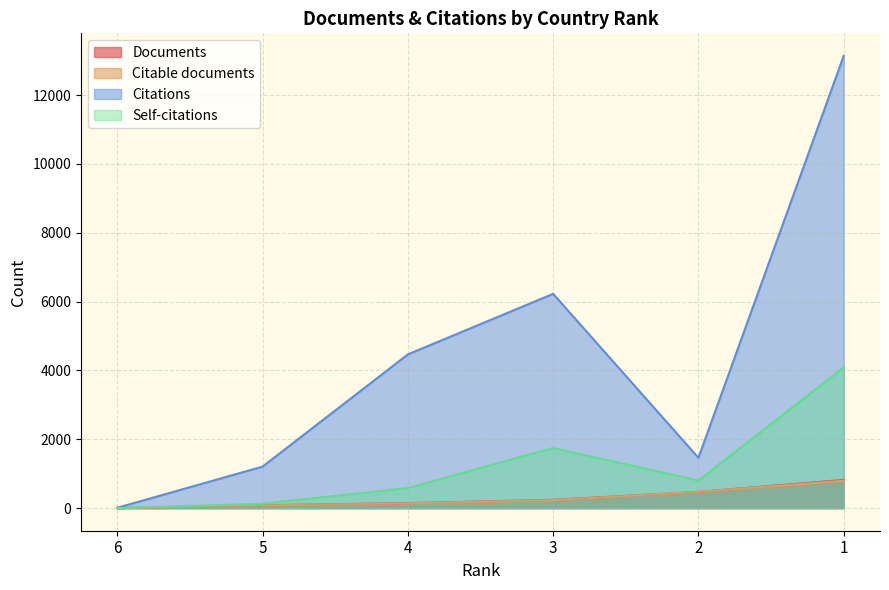

How many lines are shown in the chart?

4